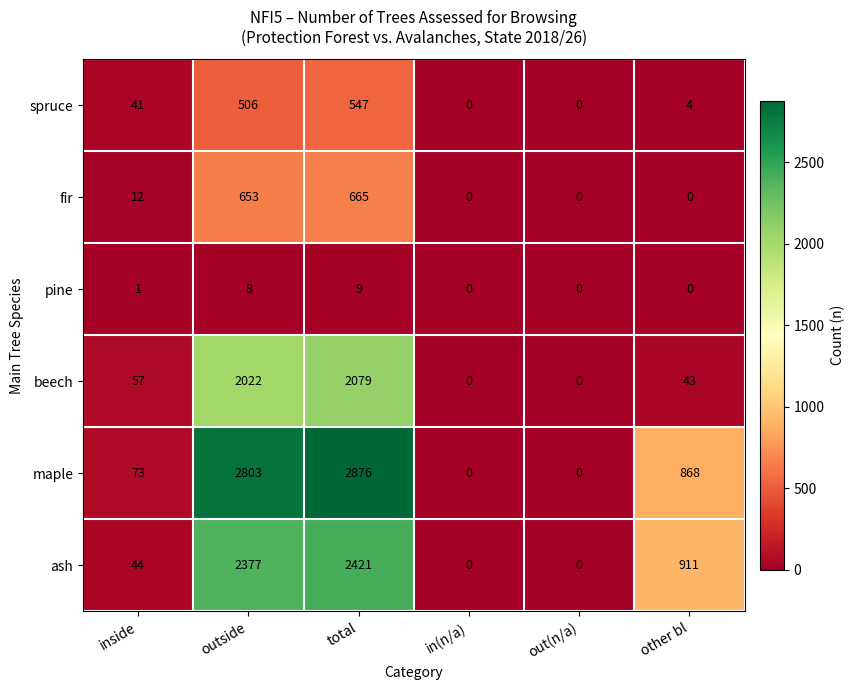

True or false: fir has a value of 7 at inside.

False